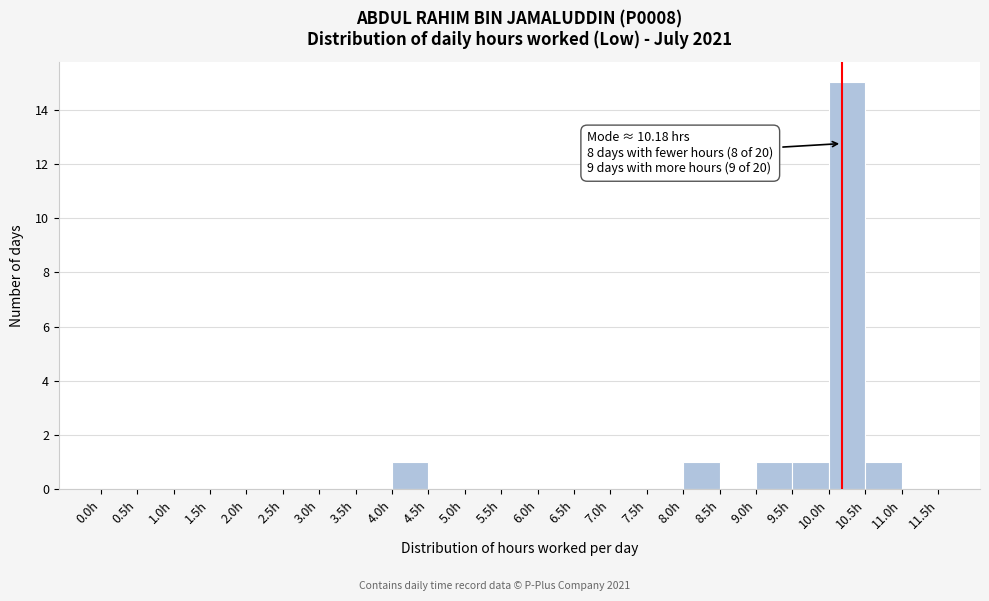

Which range on the x-axis has the tallest bar?

10.0 to 10.5